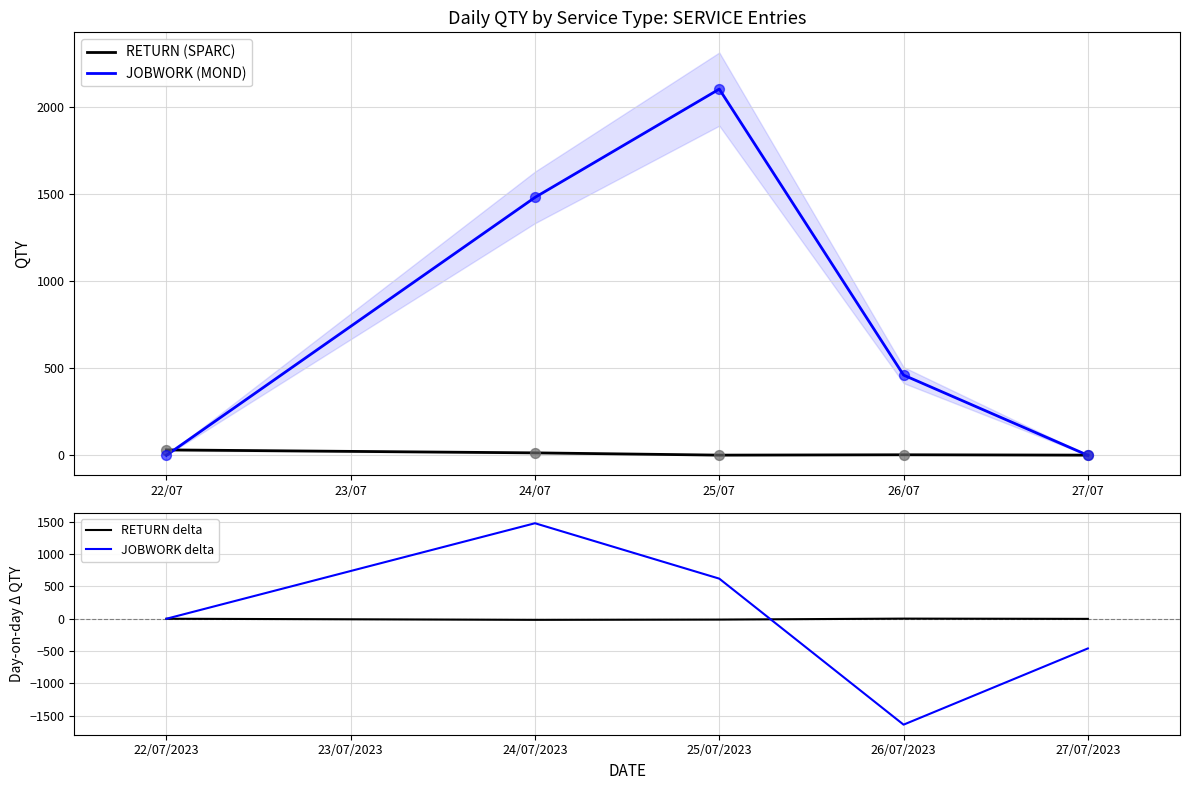

At which label is JOBWORK (MOND) closest to 1050?

24/07